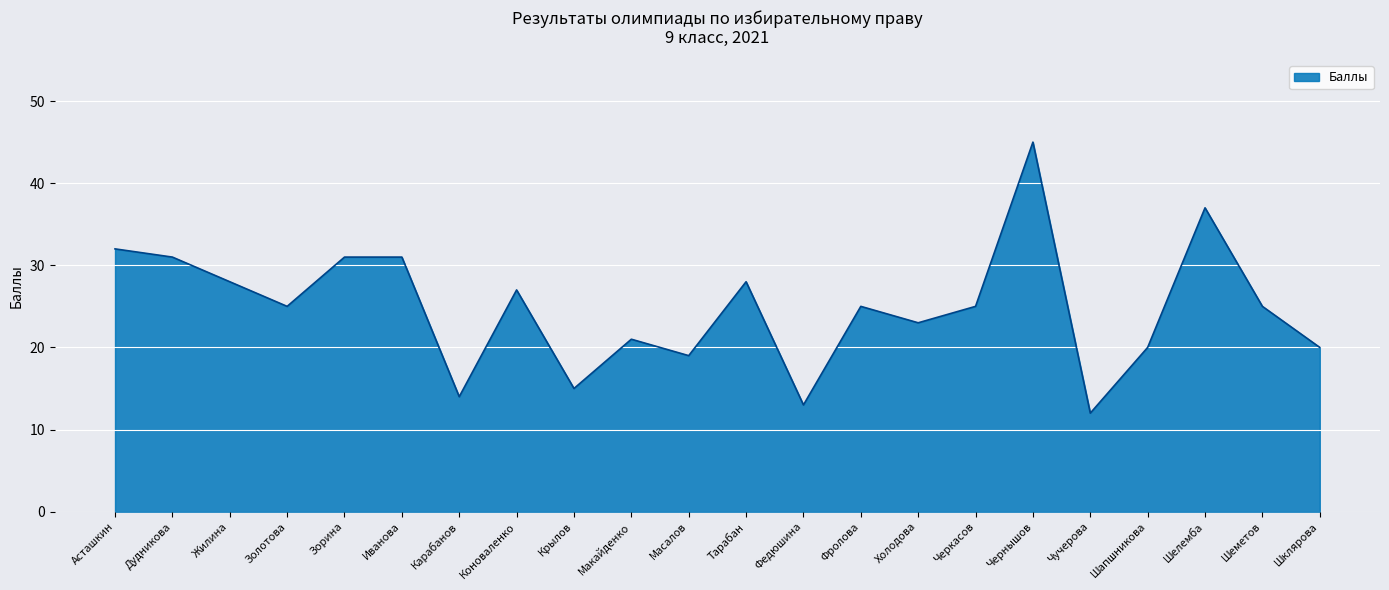

What is the smallest value displayed?

12